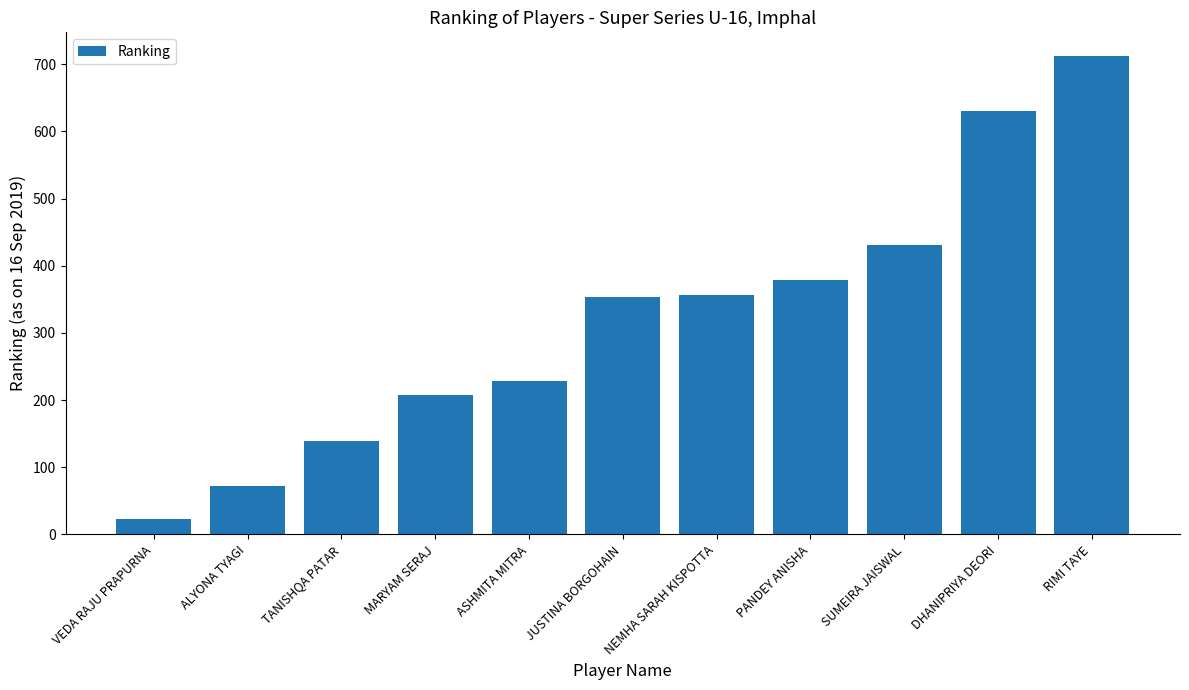

What is the change in value from ALYONA TYAGI to NEMHA SARAH KISPOTTA?

+284